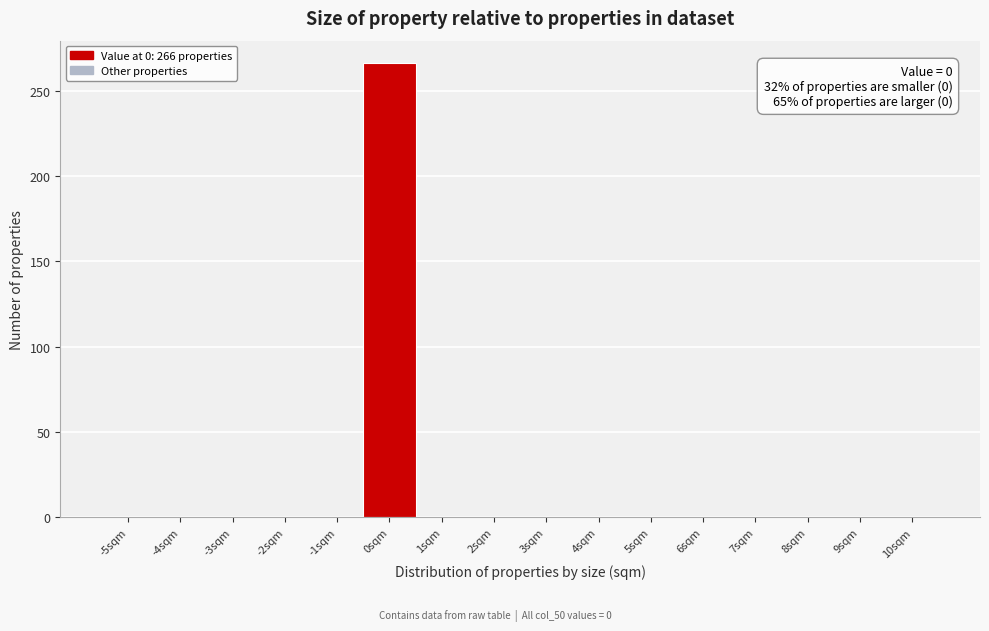

Reading left to right, extract all data points from this chart.

-5sqm=0	-4sqm=0	-3sqm=0	-2sqm=0	-1sqm=0	0sqm=266	1sqm=0	2sqm=0	3sqm=0	4sqm=0	5sqm=0	6sqm=0	7sqm=0	8sqm=0	9sqm=0	10sqm=0